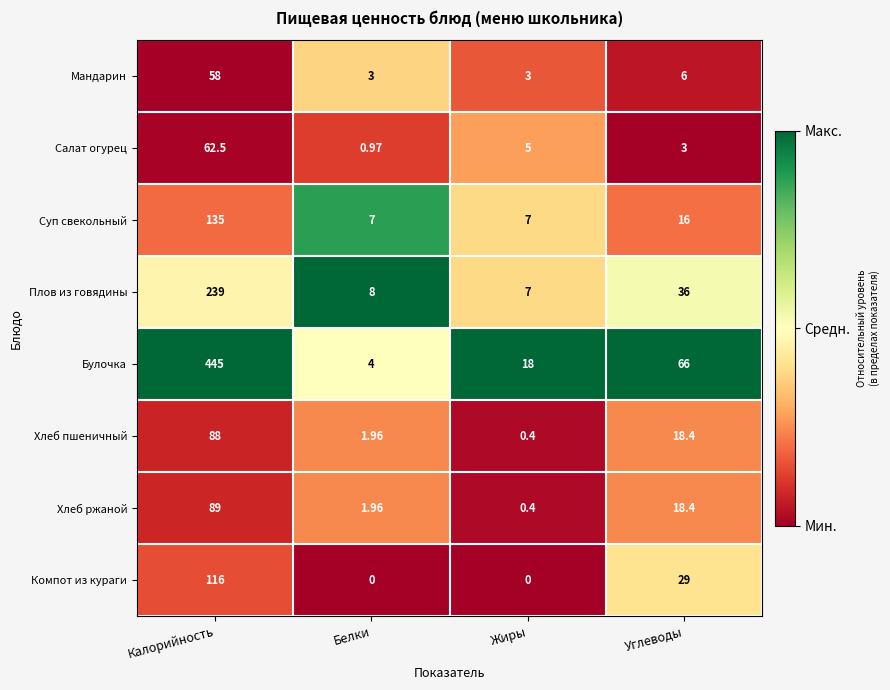

Which series has the largest total across all categories?

Булочка